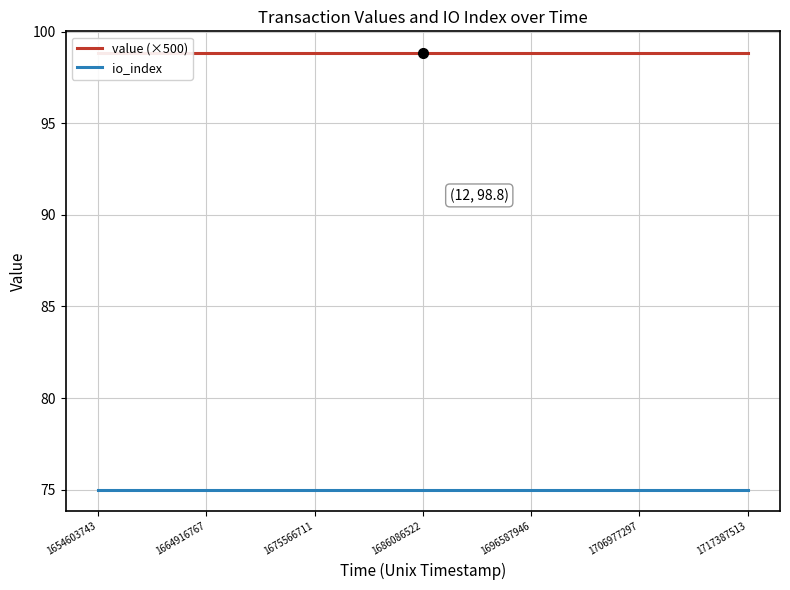

Does the chart display data point markers on the line(s)?

No